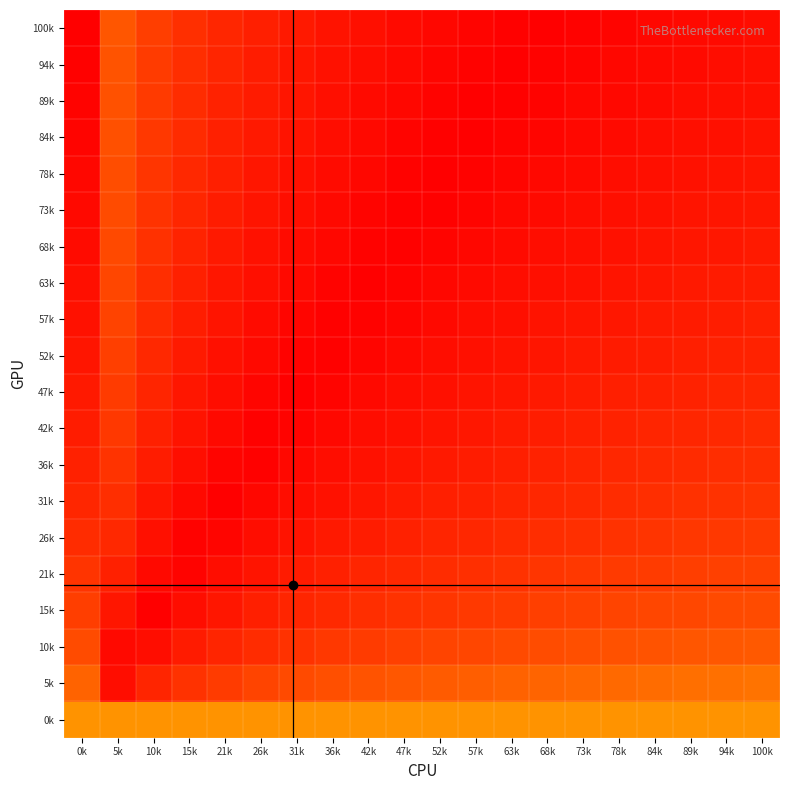

What is the total value across all series at 21k?

152.4